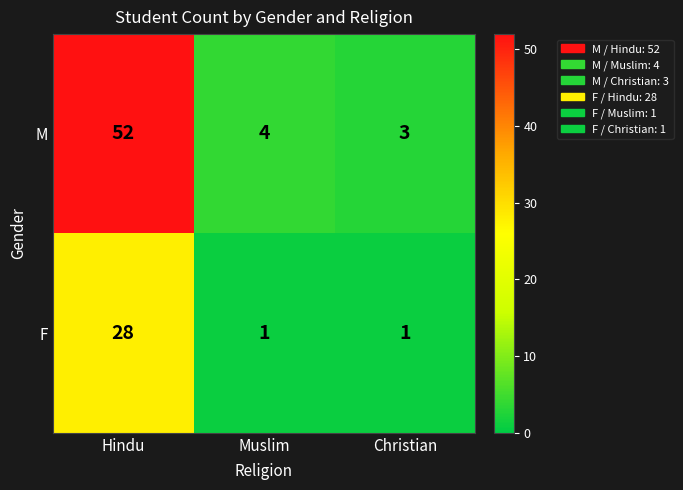

At how many categories does at least one series exceed 10?

1